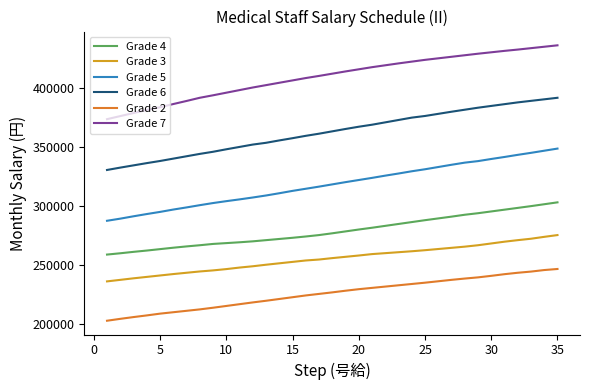

Rank the series by their maximum value, from highest to lowest.

Grade 7, Grade 6, Grade 5, Grade 4, Grade 3, Grade 2